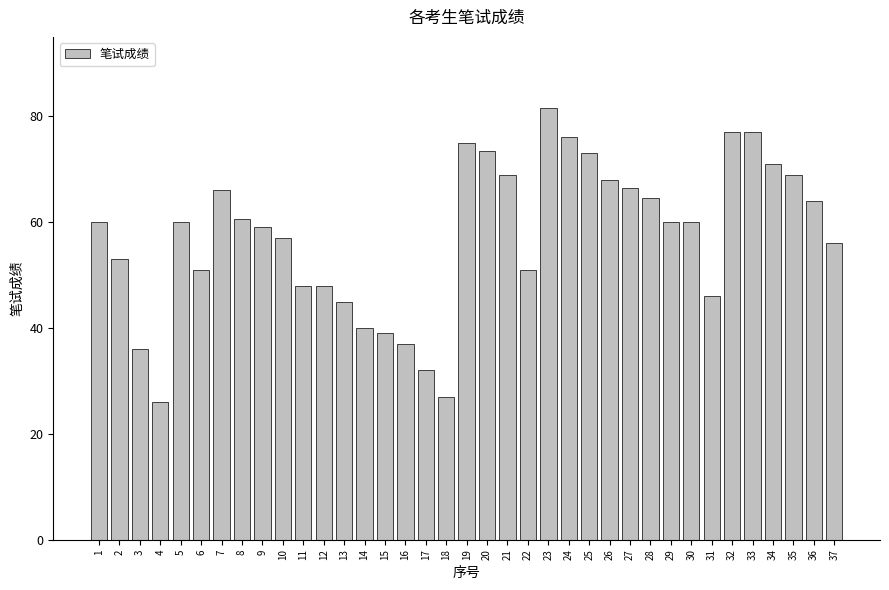

Read the value at 23.

81.5